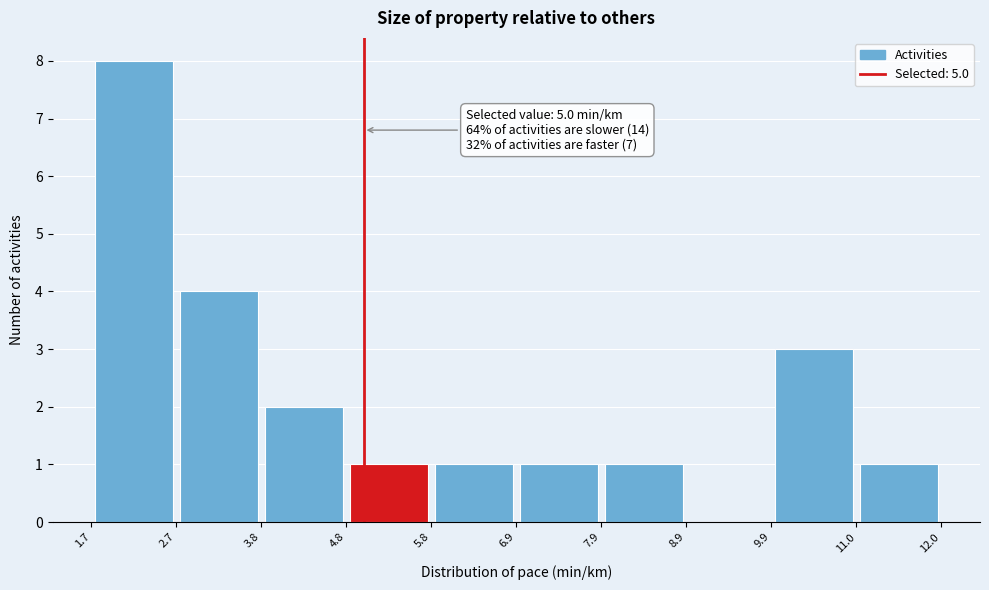

Over which range of the x-axis is the bar tallest?

1.7 to 2.7